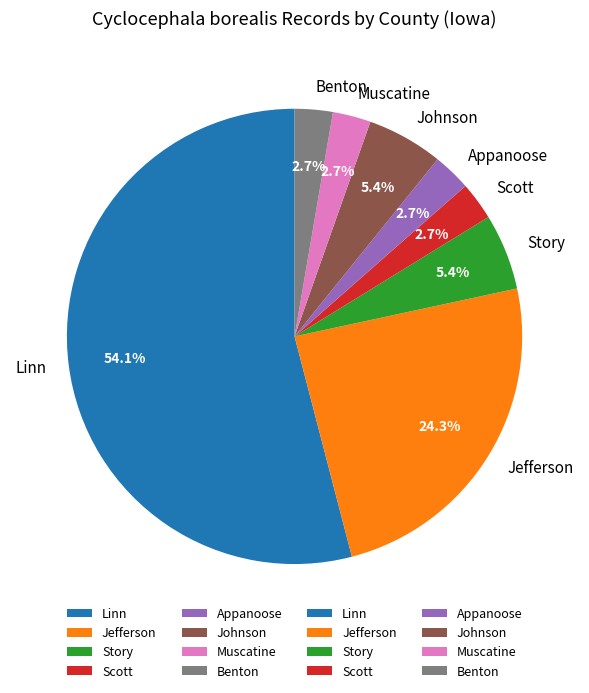

Which has a higher value, Johnson or Jefferson?

Jefferson